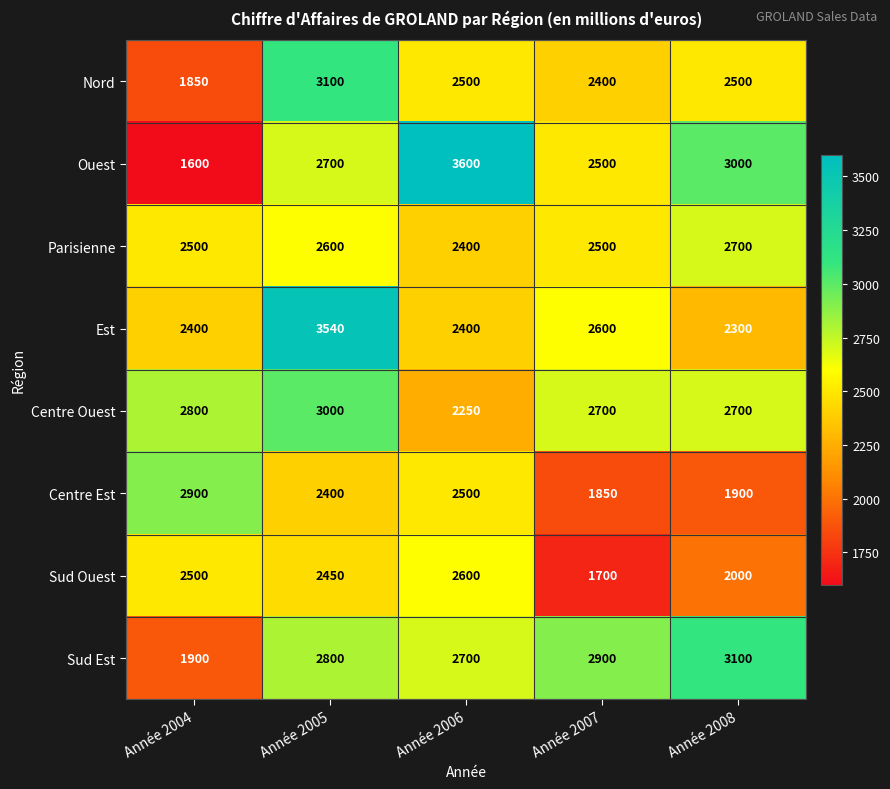

Is it true that Sud Ouest equals 2000 at Année 2008?

True